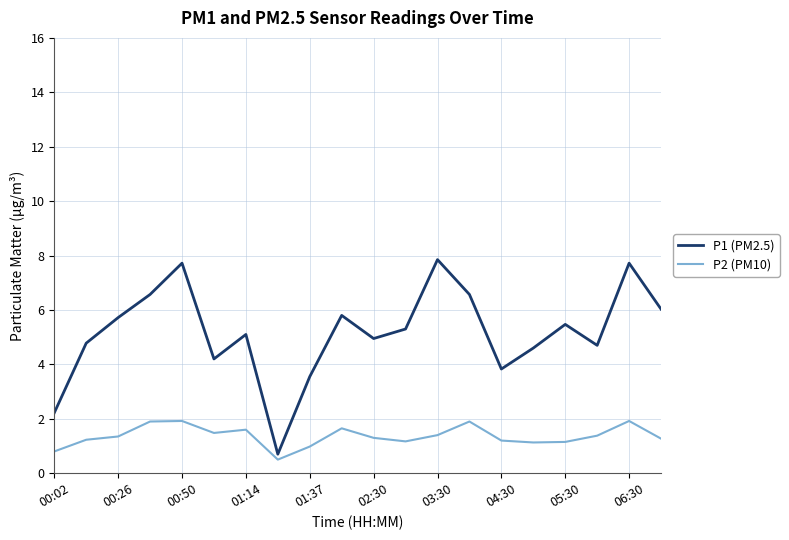

List the series in order of their overall mean, lowest first.

P2 (PM10), P1 (PM2.5)